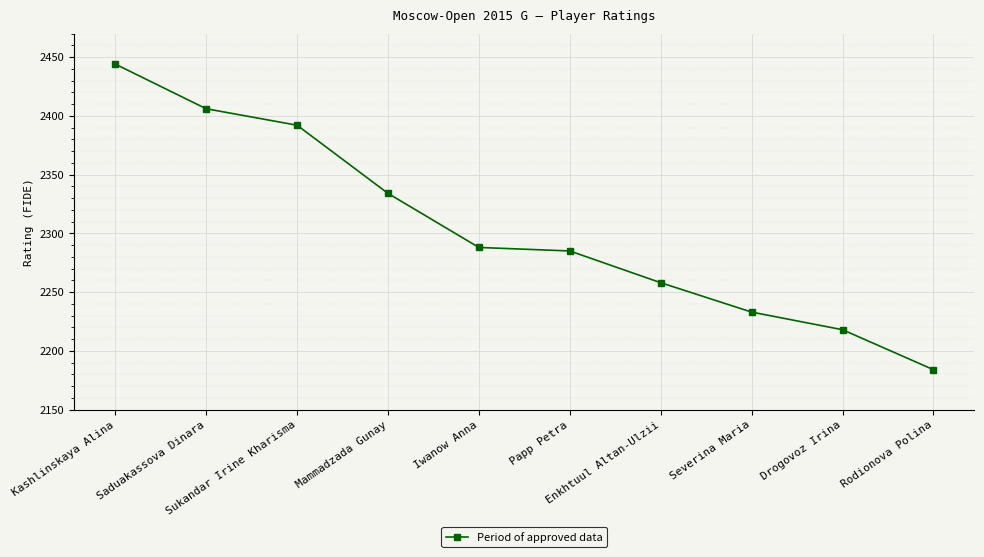

What position from the left is Iwanow Anna?

5